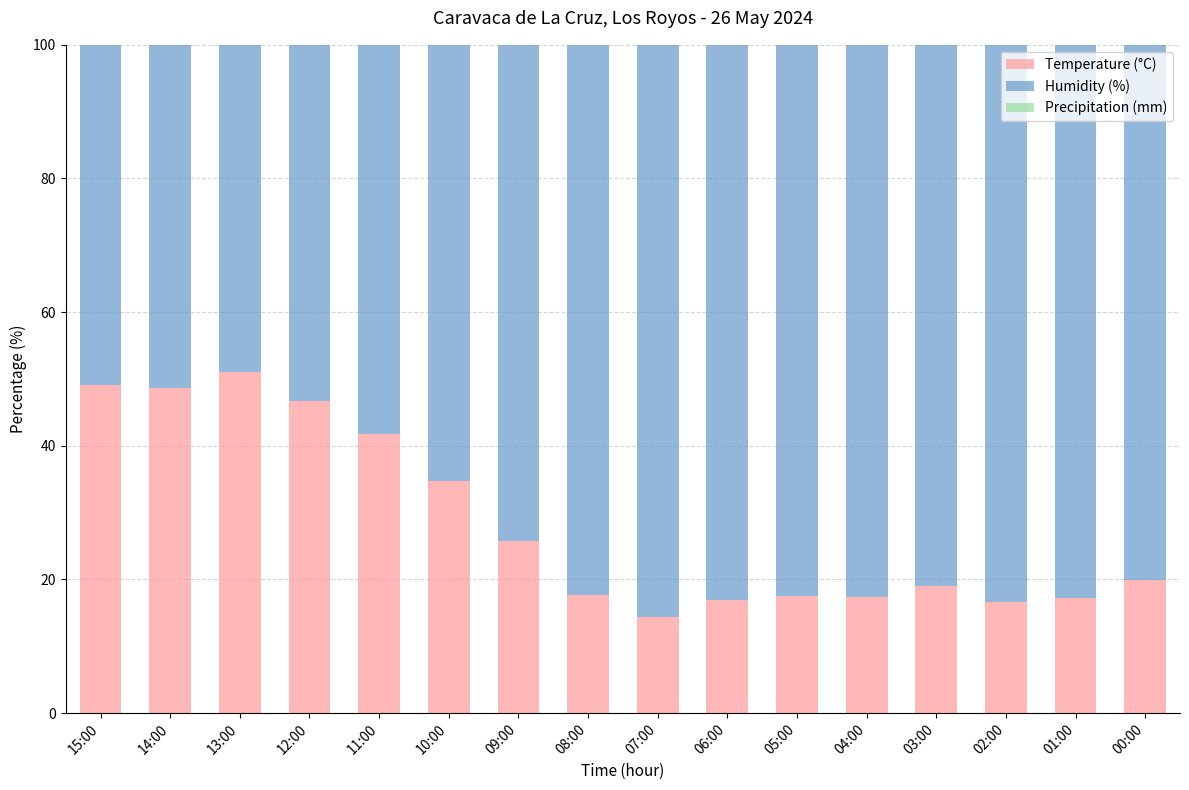

What is the total value across all series at 10:00?

100.0